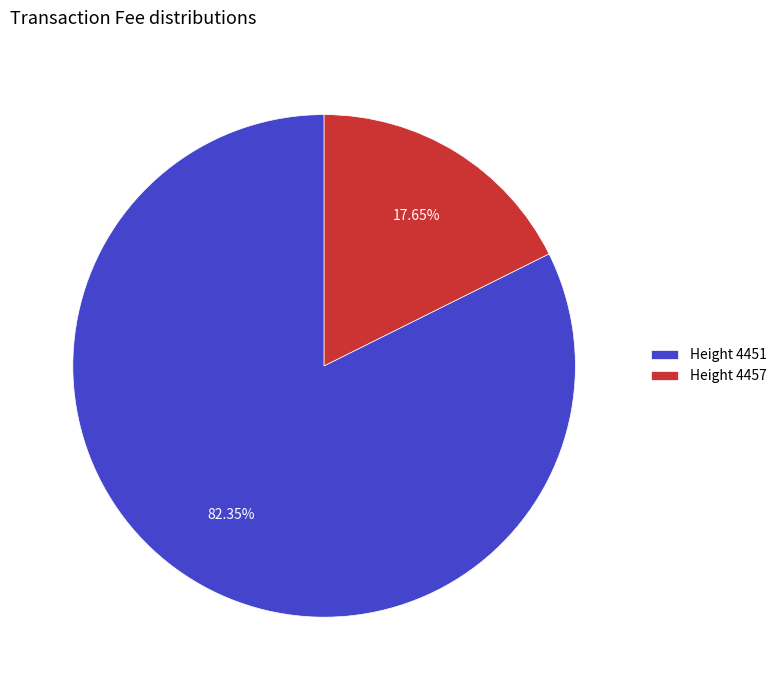

Which slice is the smallest?

Height 4457